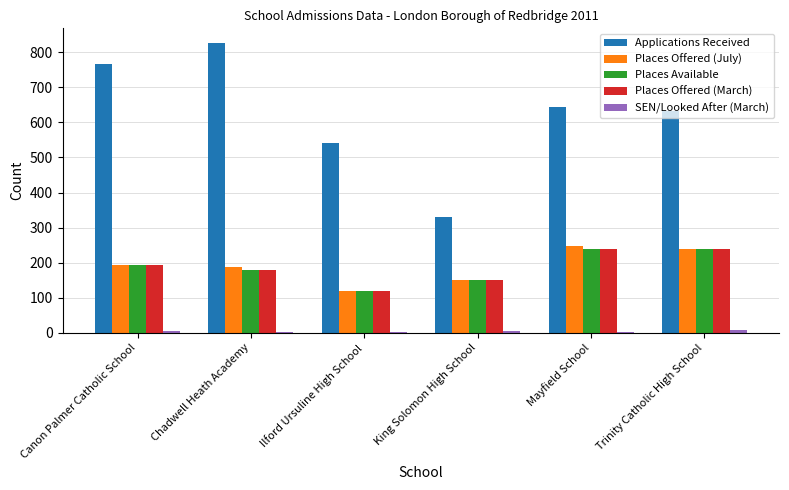

Count the number of categories in the chart.

6